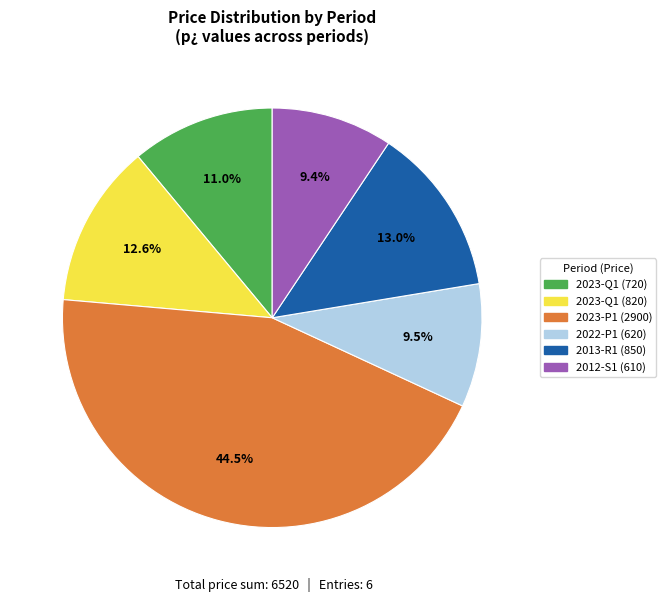

What is the ratio of the value at 2012-S1 (610) to the value at 2023-Q1 (820)?

0.7